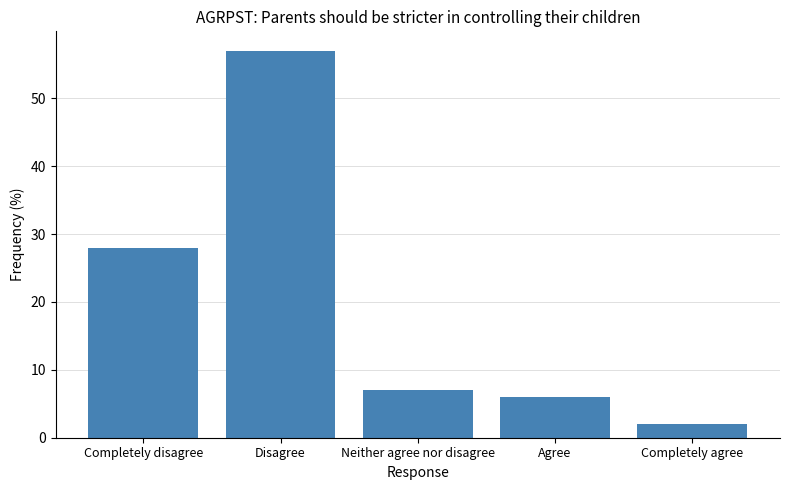

Rank the categories by value from lowest to highest.

Completely agree, Agree, Neither agree nor disagree, Completely disagree, Disagree